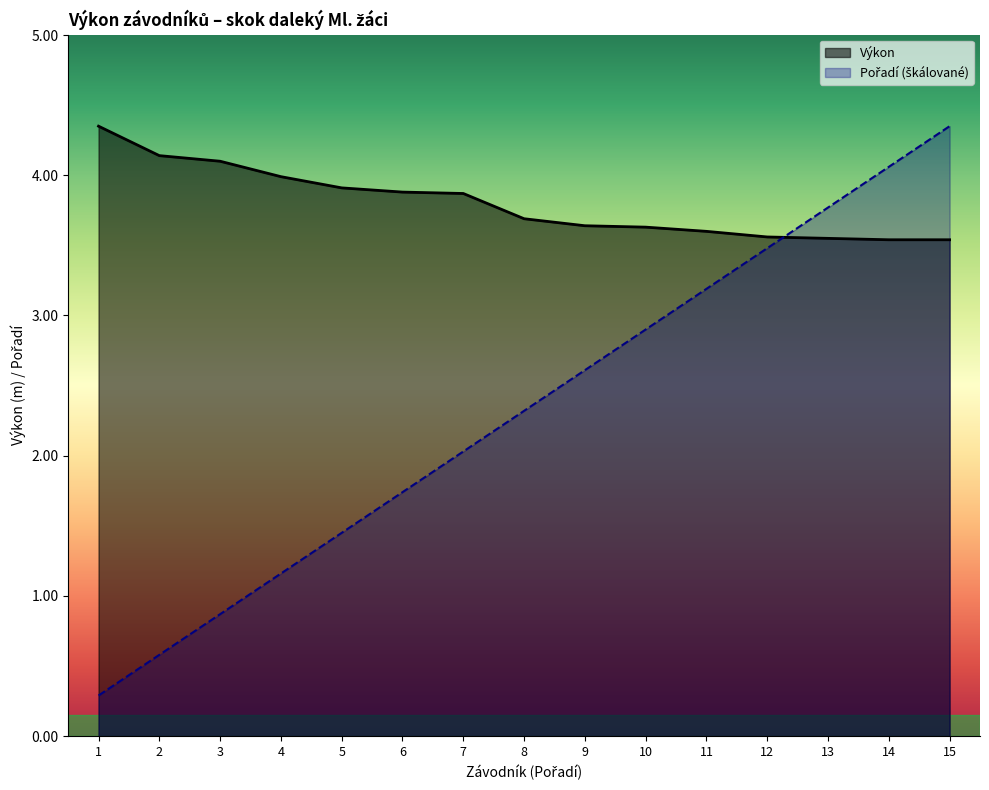

What is the approximate value of Výkon at 2?

4.1